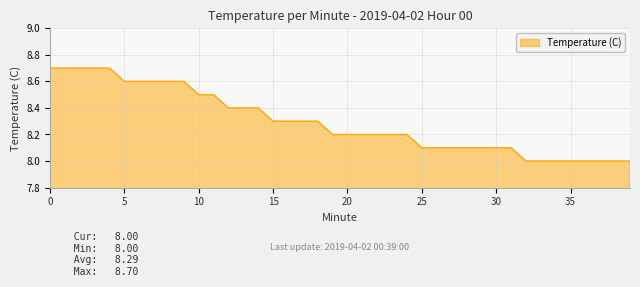

What is the difference between the maximum and minimum values?

0.7